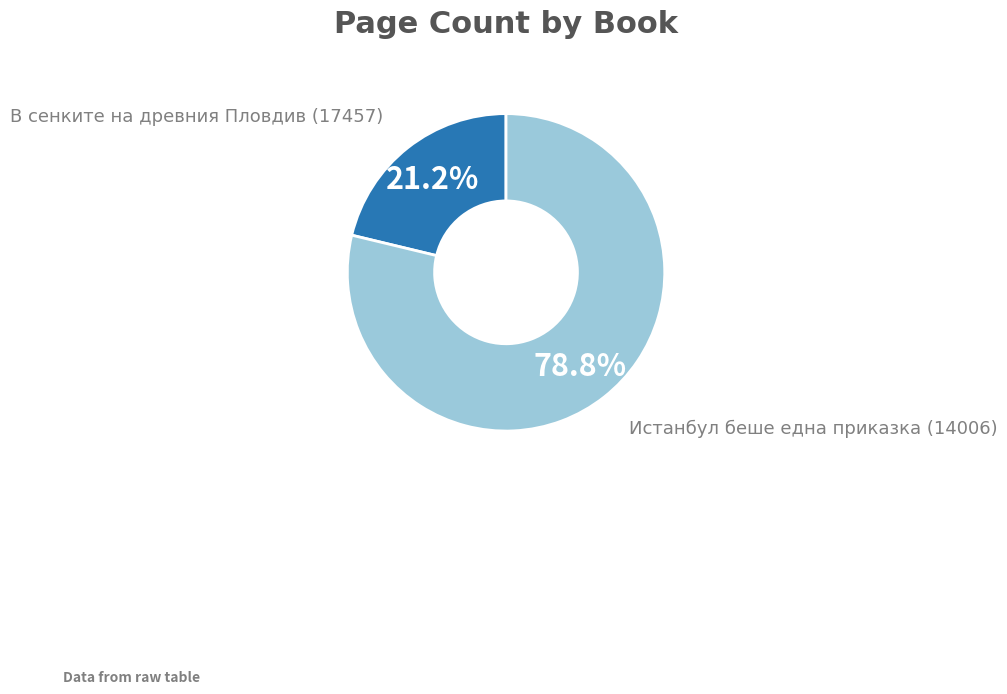

Does any single category account for the majority?

Yes